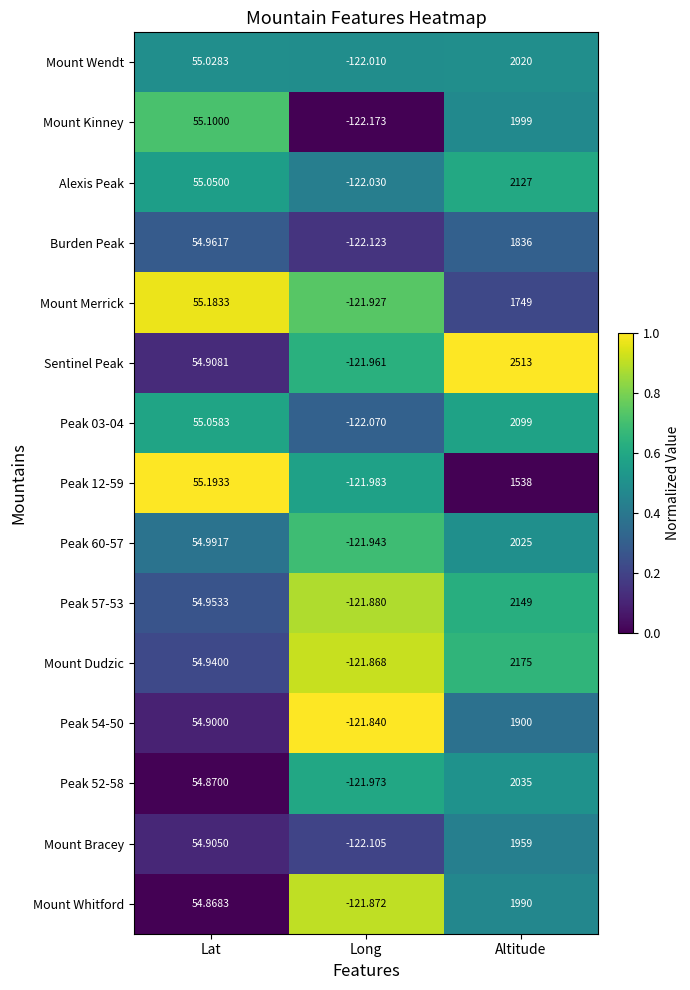

Where does the Mount Bracey series first go above 54?

Lat